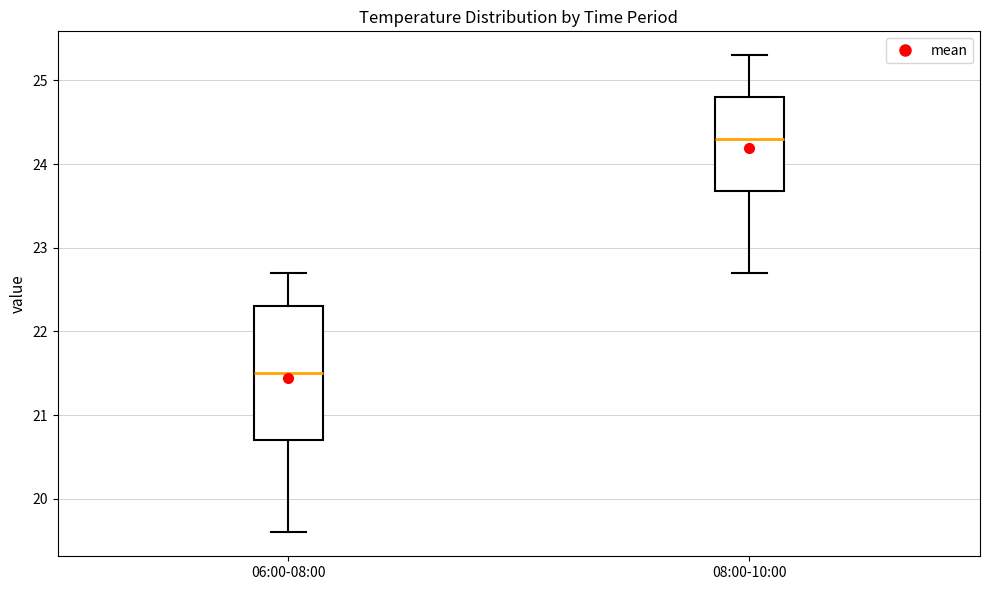

Reading left to right, transcribe this box plot: for each box, give where its median line is, the range the box spans, and where its two whiskers end, as read against the y-axis. The values are not printed on the chart, so give them approximately, as read against the axis.

06:00-08:00: median 21.5, box 20.7 to 22.3, whiskers 19.6 to 22.7
08:00-10:00: median 24.3, box 23.7 to 24.8, whiskers 22.7 to 25.3